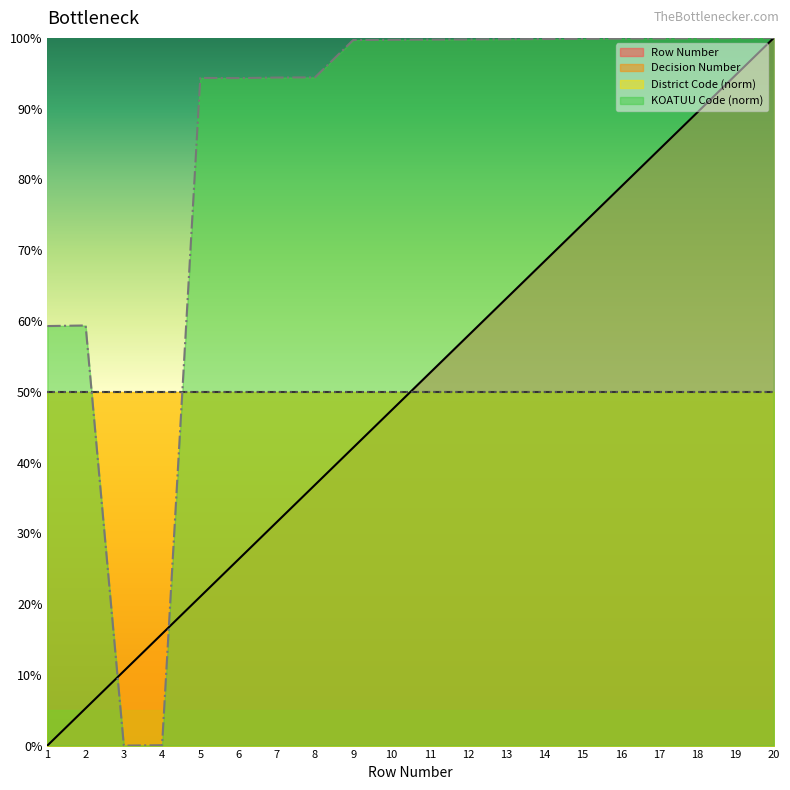

Does the chart display data point markers on the line(s)?

No